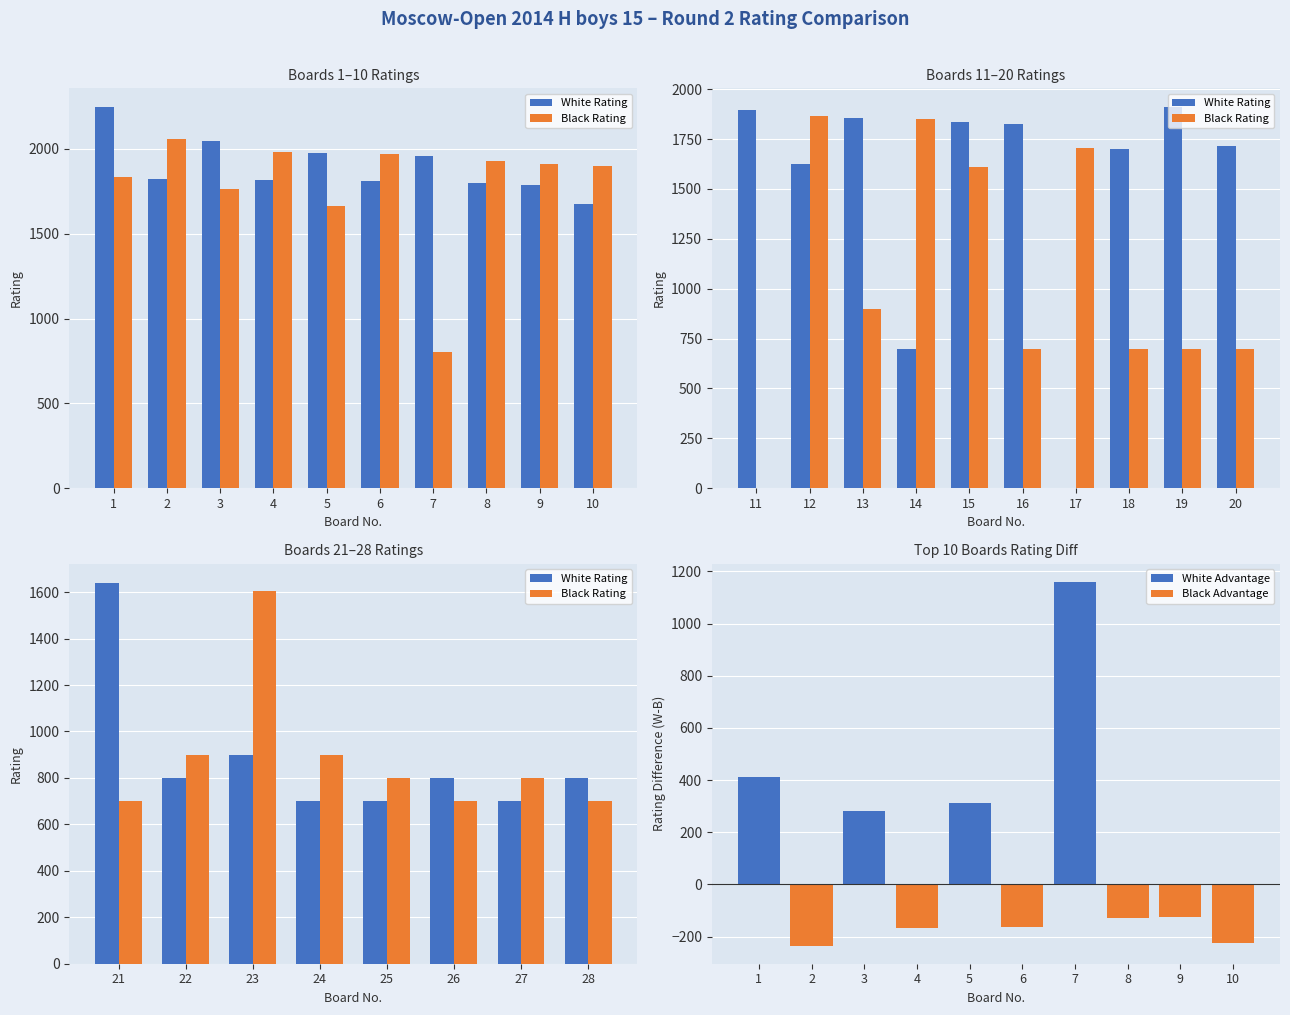

Is it true that White Rating equals 1161 at 25?

False